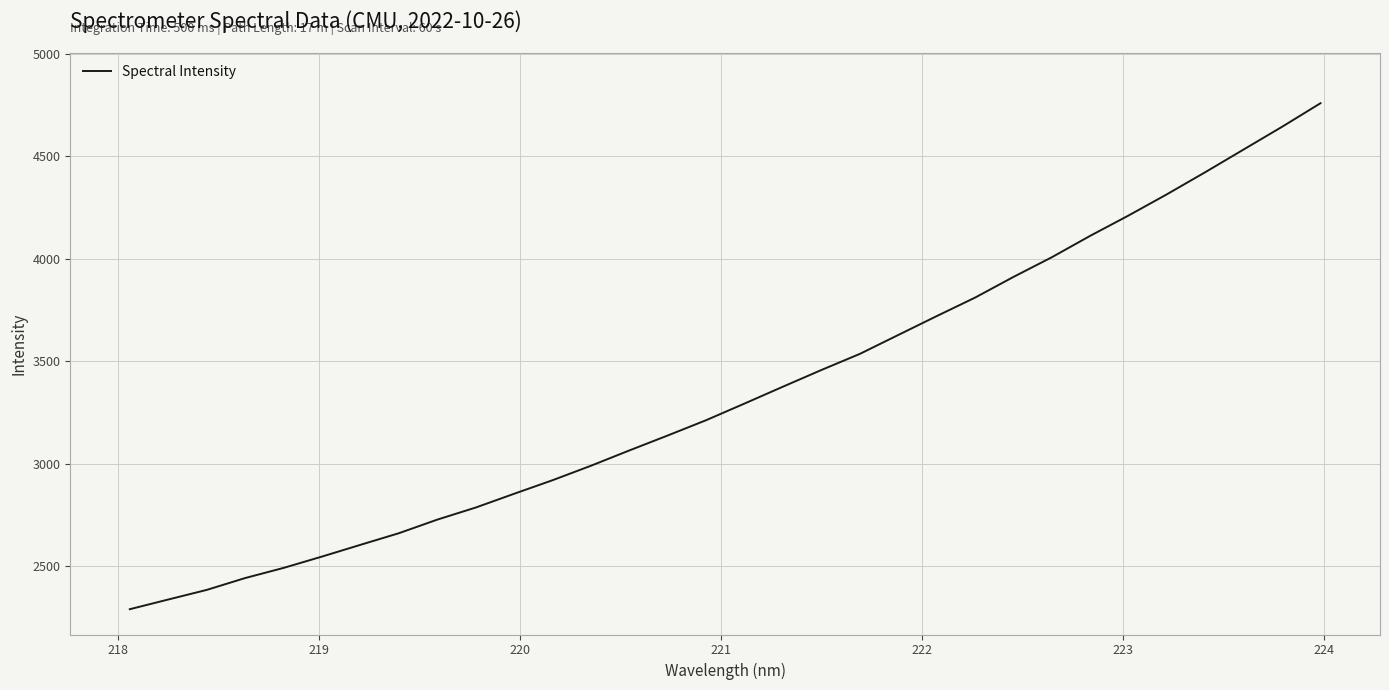

How many lines are shown in the chart?

1